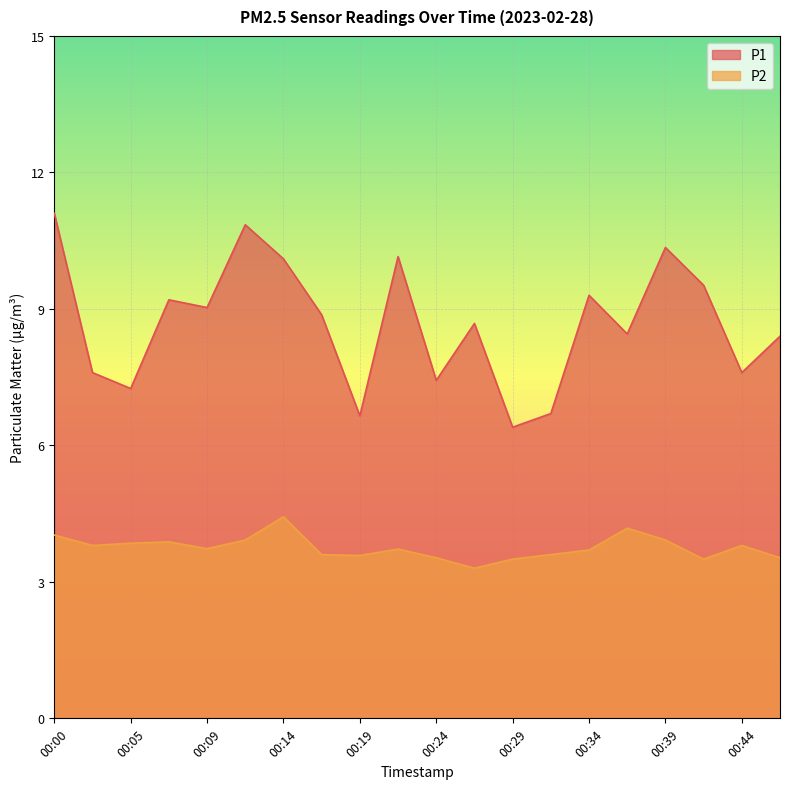

At 00:14, list the series in order from smallest to largest.

P2, P1